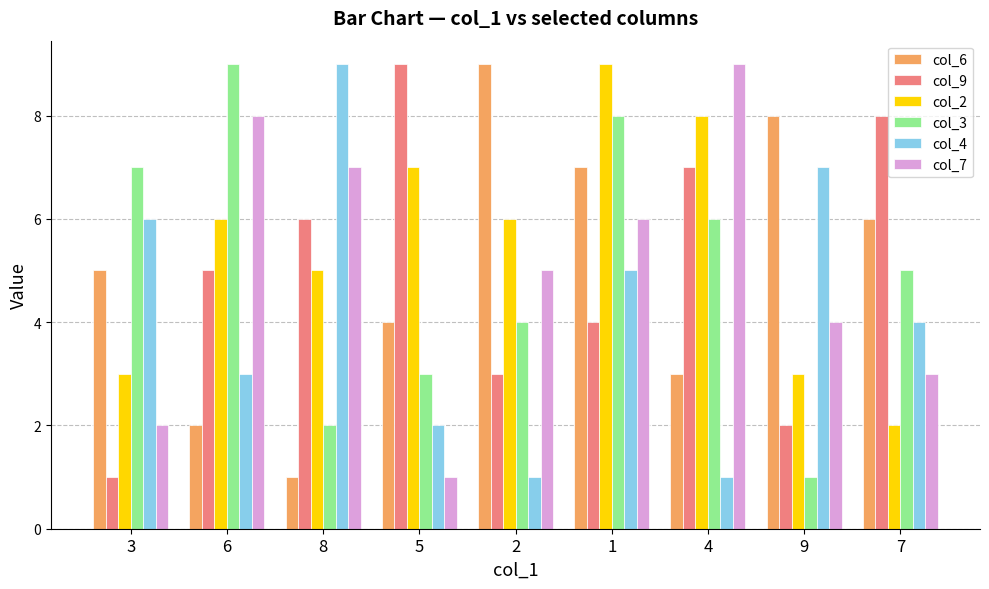

How many data points in col_2 are less than 6?

4